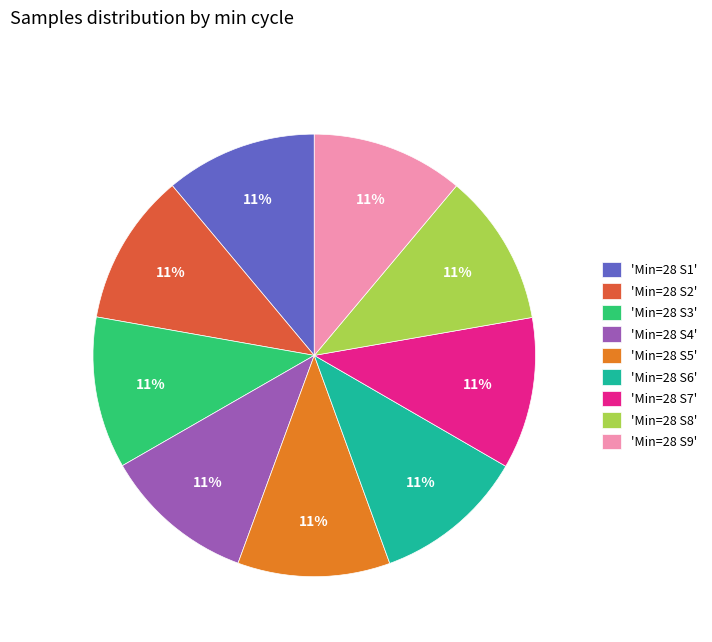

Is 'Min=28 S5' the majority of the pie?

No